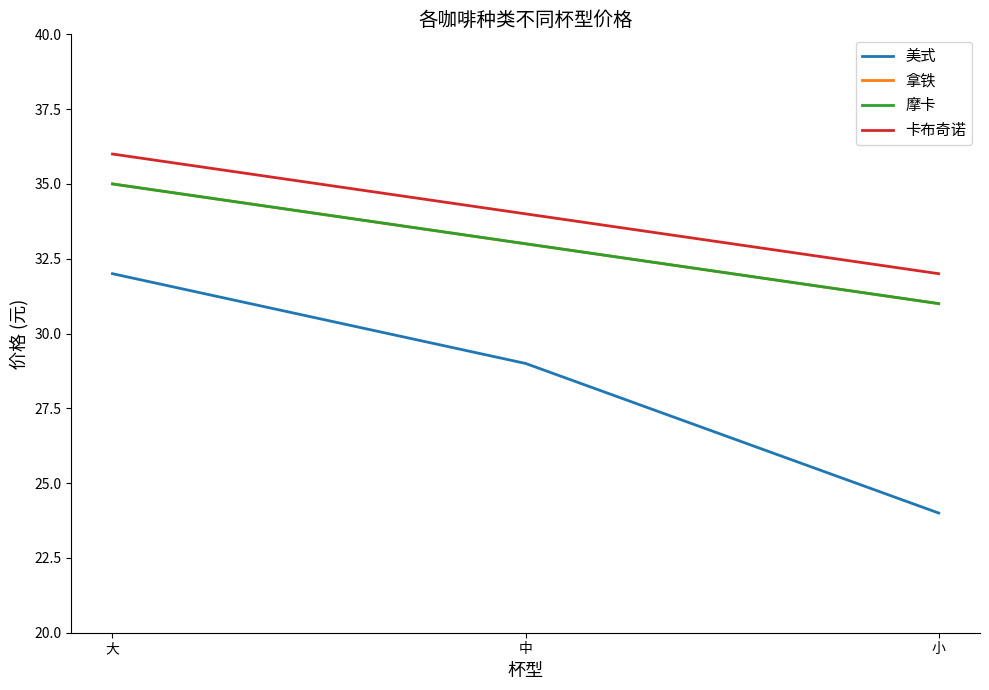

Does the chart display data point markers on the line(s)?

No